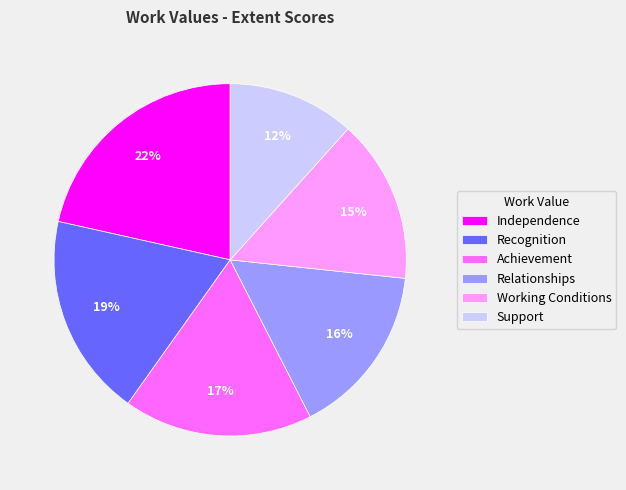

To the nearest percent, what portion does Independence represent?

22%